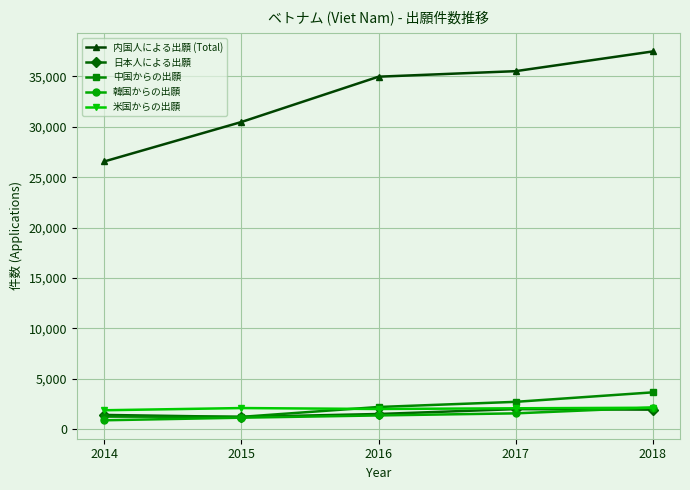

What is the value of the 日本人による出願 point at the 5th from the left?

1923